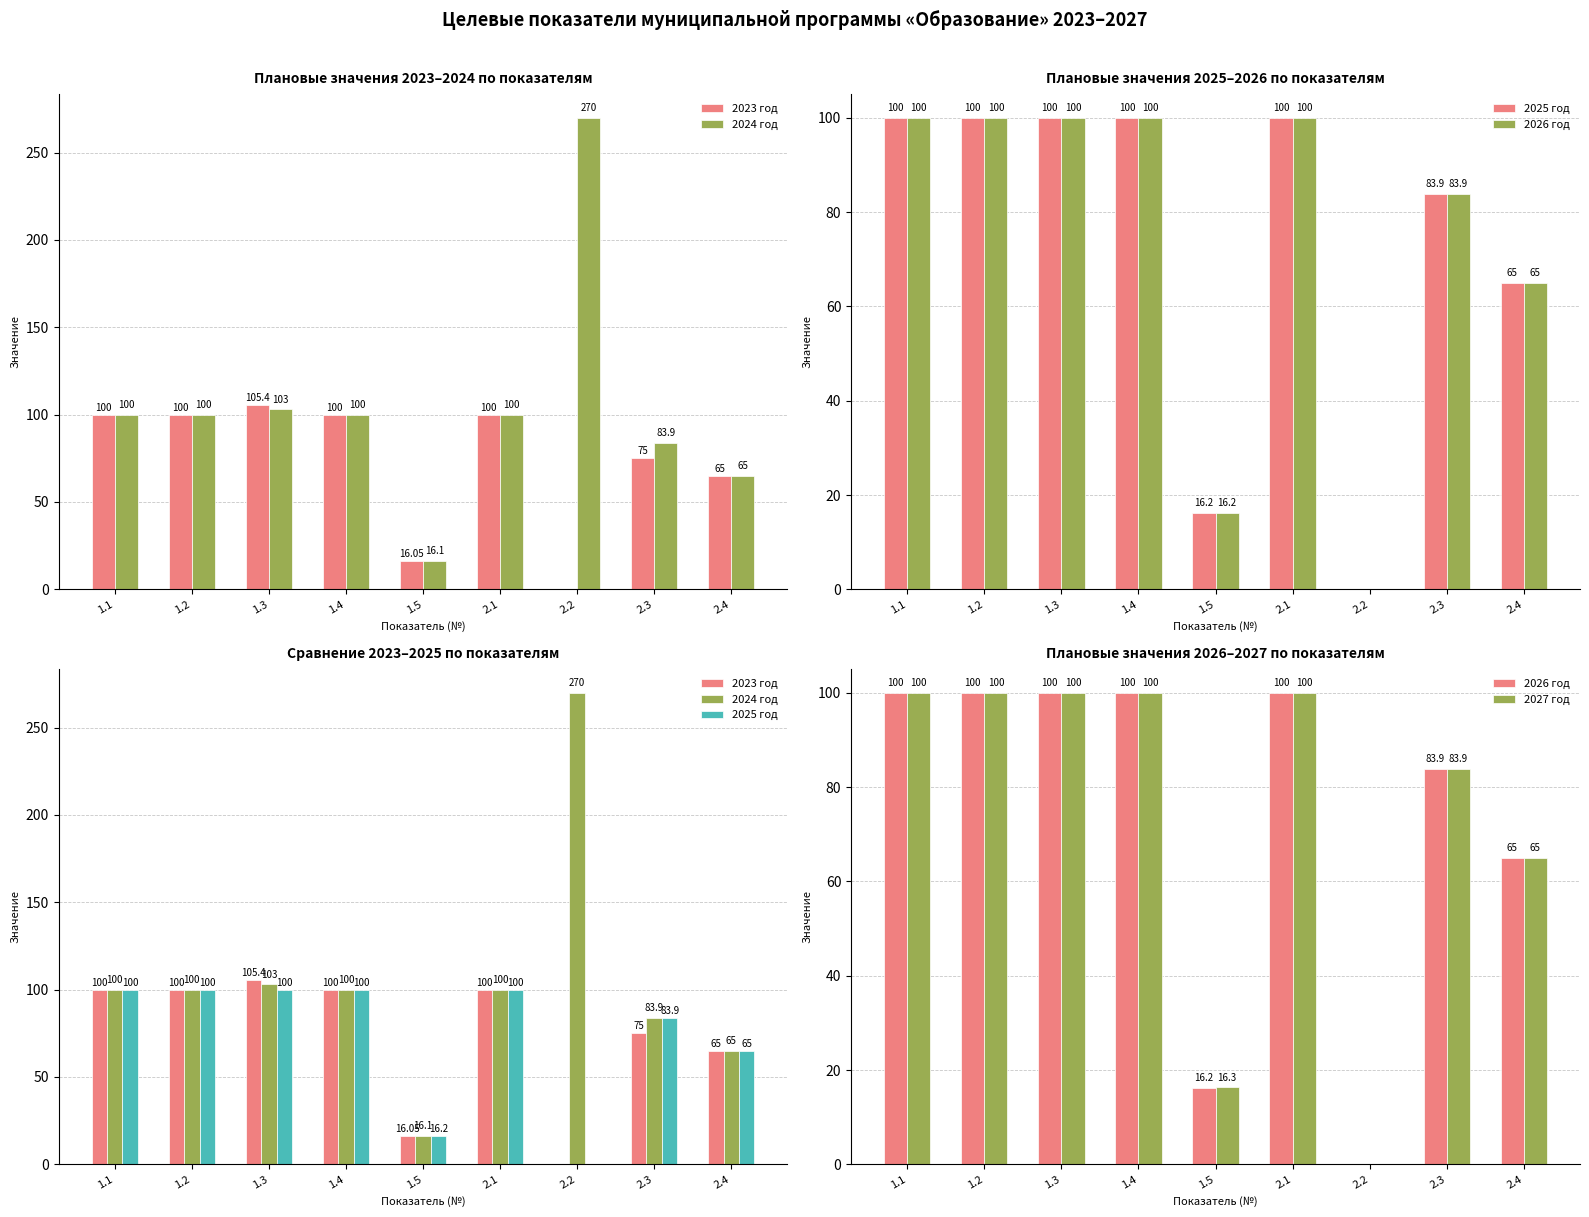

What is the label of the 4th bar from the right?

2.1